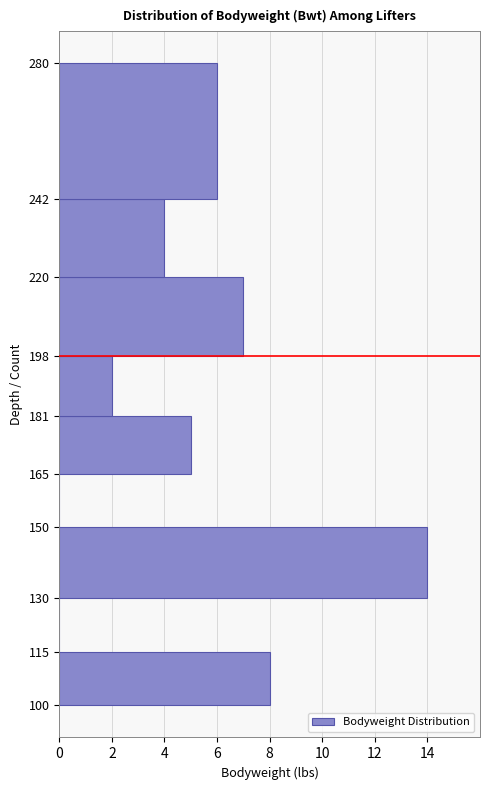

Reading bottom to top, list every bar in this chart as the range it spans on the y-axis followed by its length. The values are not printed on the chart, so give them approximately, as read against the axis.

100 to 115: 8
115 to 130: 0
130 to 150: 14
150 to 165: 0
165 to 181: 5
181 to 198: 2
198 to 220: 7
220 to 242: 4
242 to 280: 6